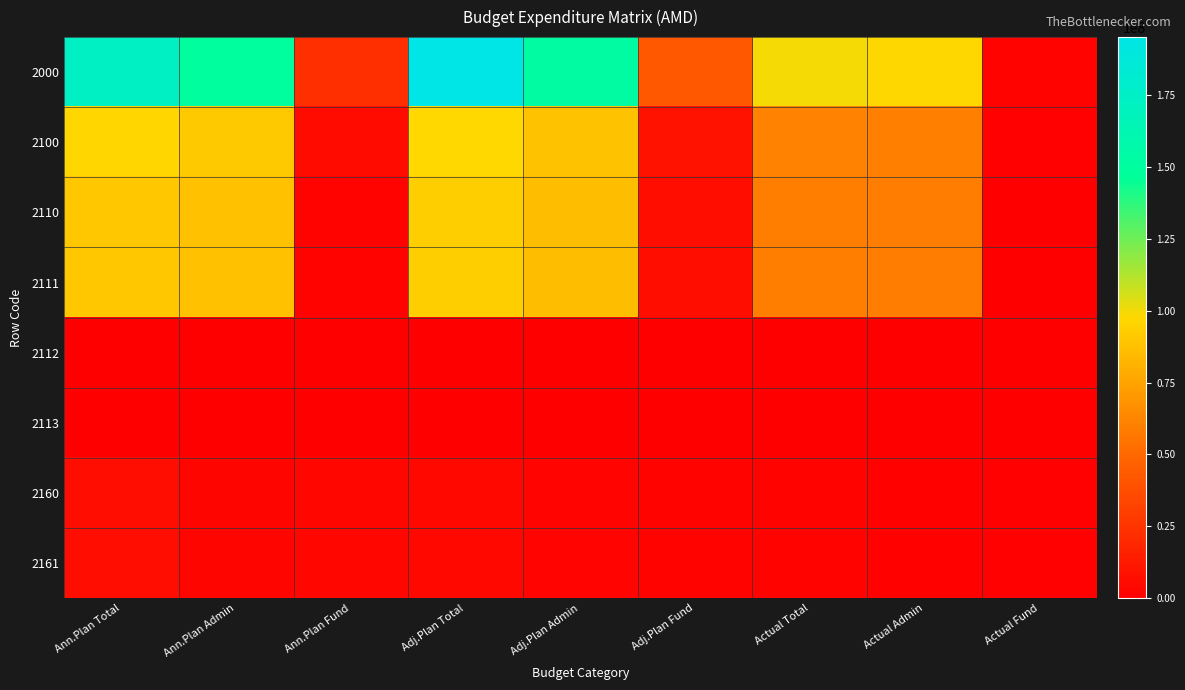

What is the maximum value shown in the chart?

195278817.6